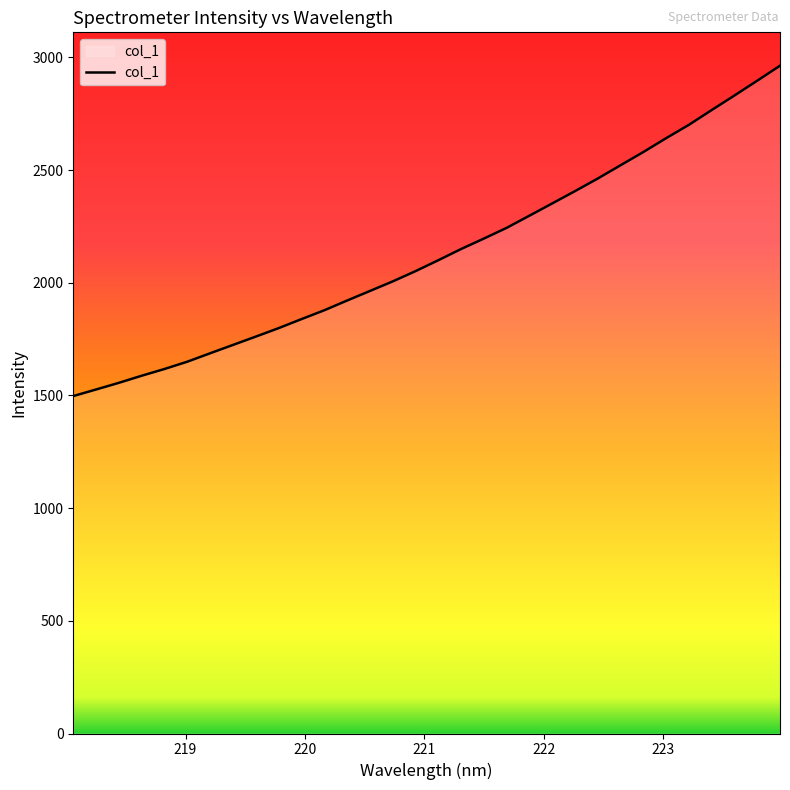

What is the difference between the maximum and minimum values?

1465.8